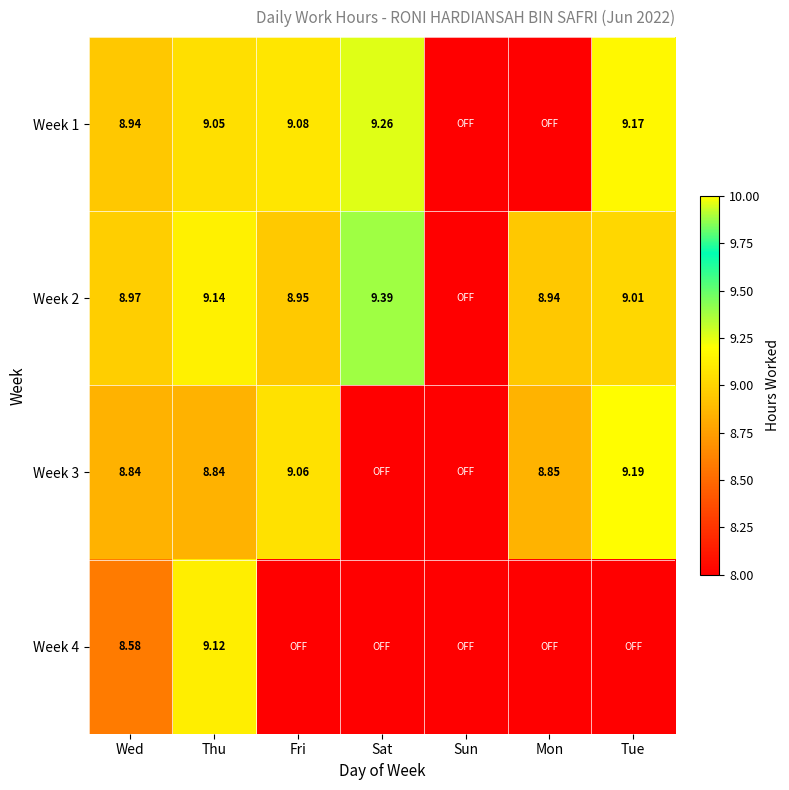

Is the value of Week 4 at Wed greater than the value of Week 3 at Tue?

No